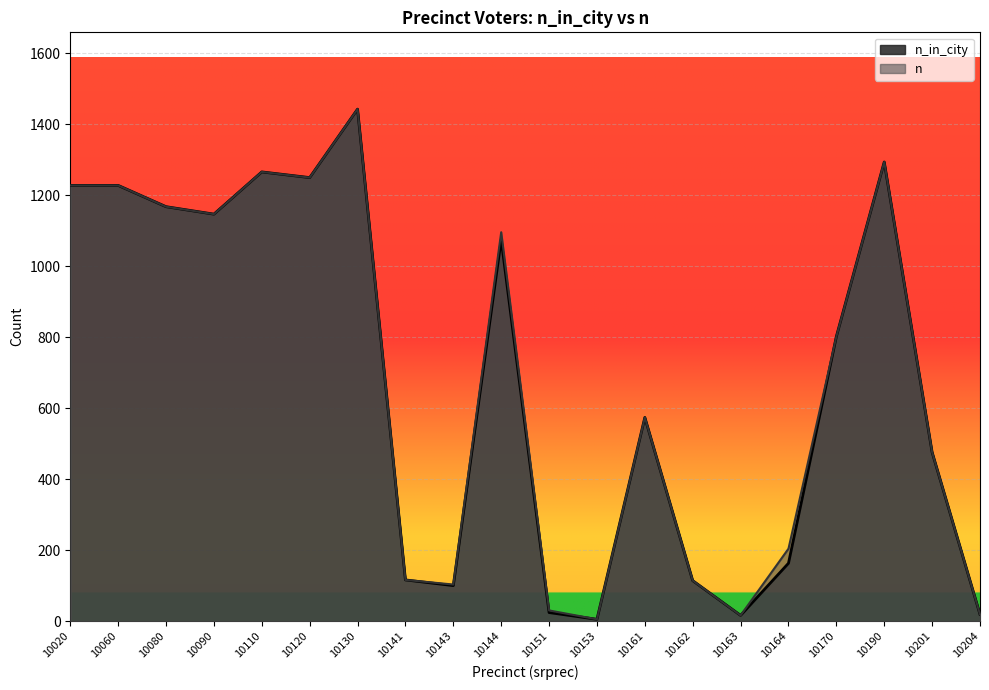

Between 10110 and 10143, which series saw the biggest shift?

n_in_city